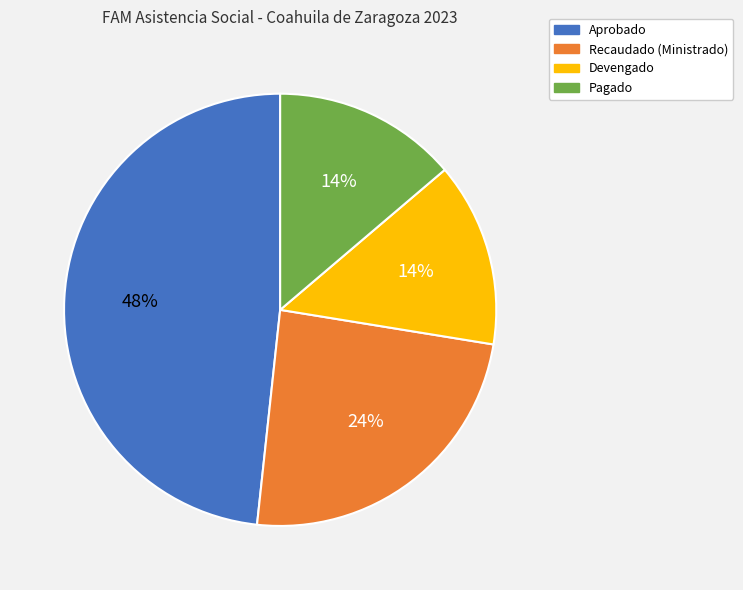

To the nearest percent, what is the average slice percentage?

25%